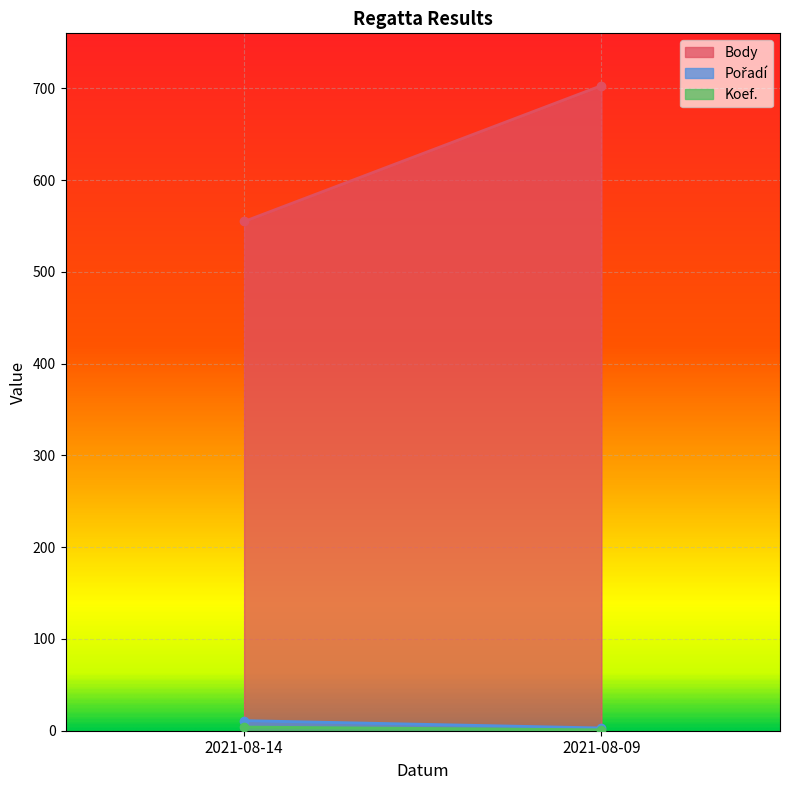

Where is Koef. nearest to the value 2?

2021-08-09